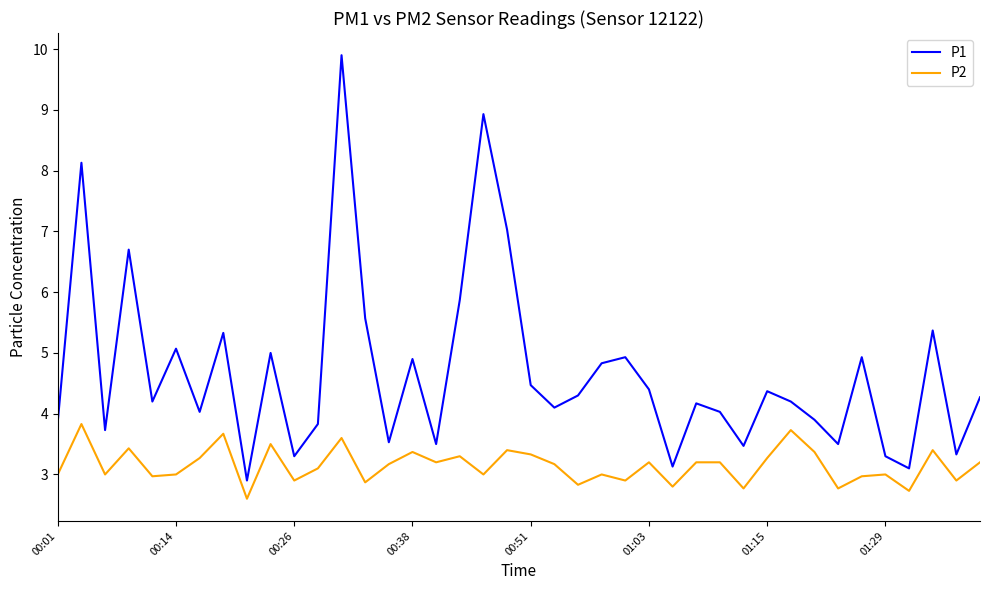

Which series has the widest spread of values?

P1